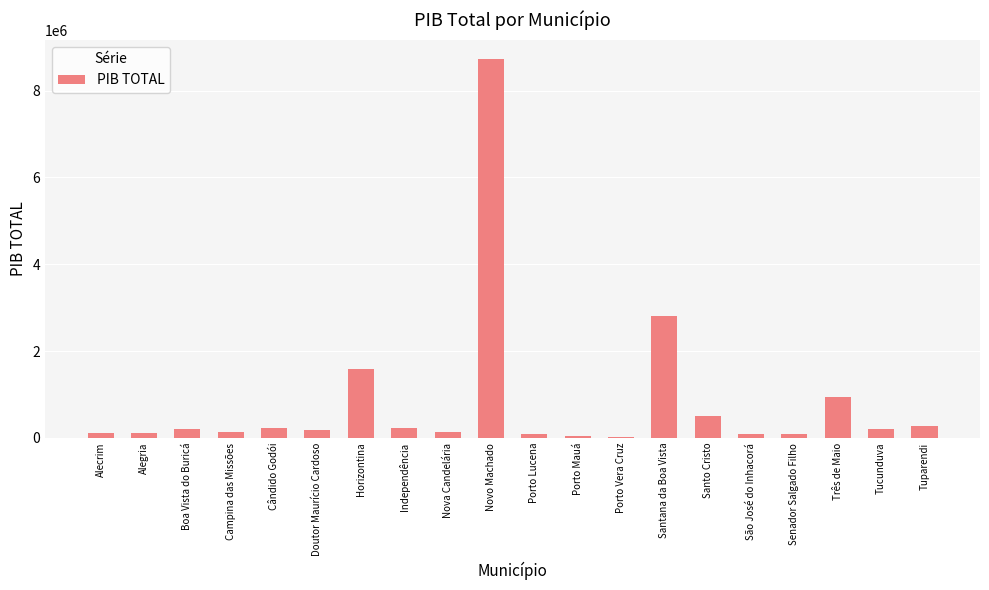

Which label corresponds to the largest value in the chart?

Novo Machado